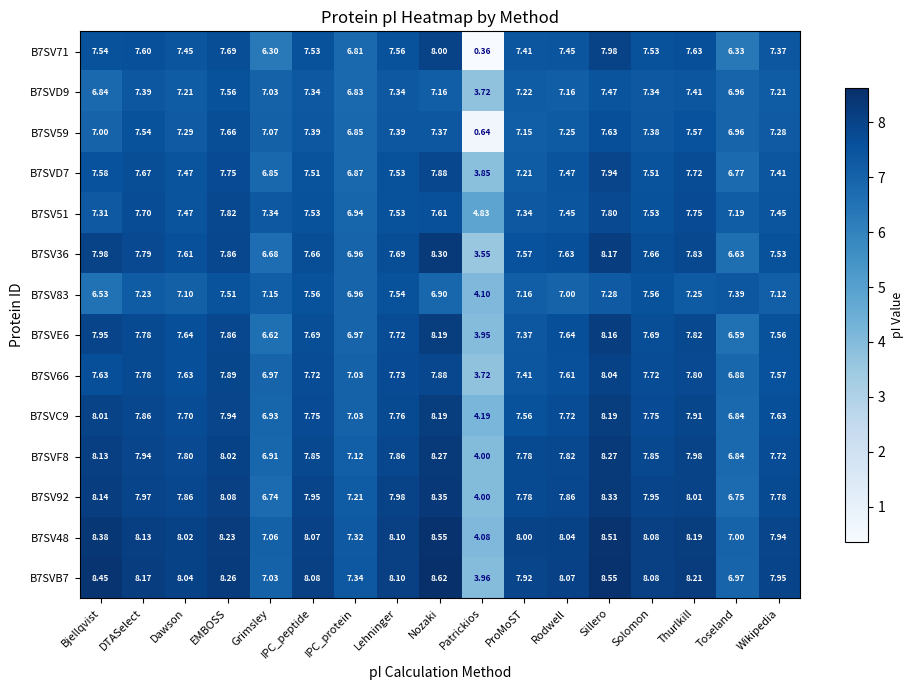

Where is B7SVB7 nearest to the value 6?

Toseland